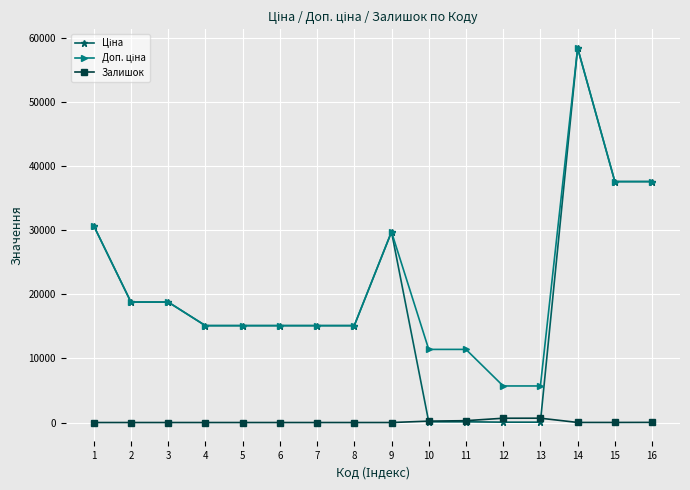

What is the difference between the highest and lowest values at 1?

30717.1